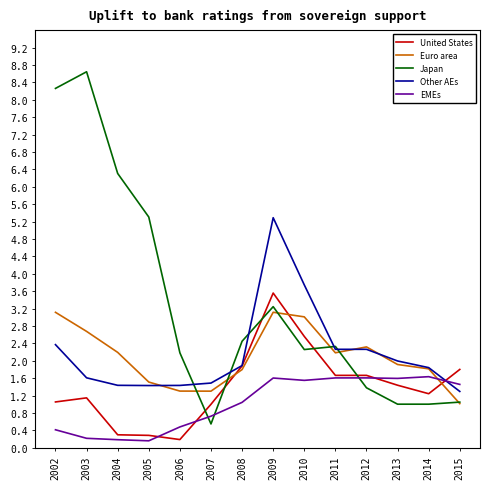

Between which two adjacent categories do Japan and United States first intersect?

2006 and 2007